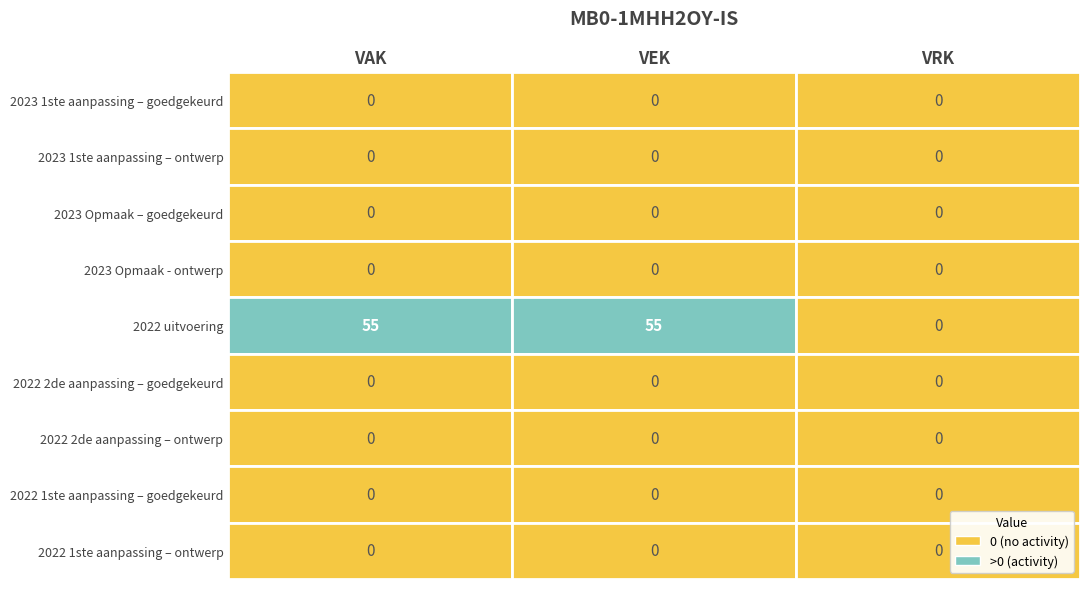

Which series has the largest range (max minus min)?

2022 uitvoering